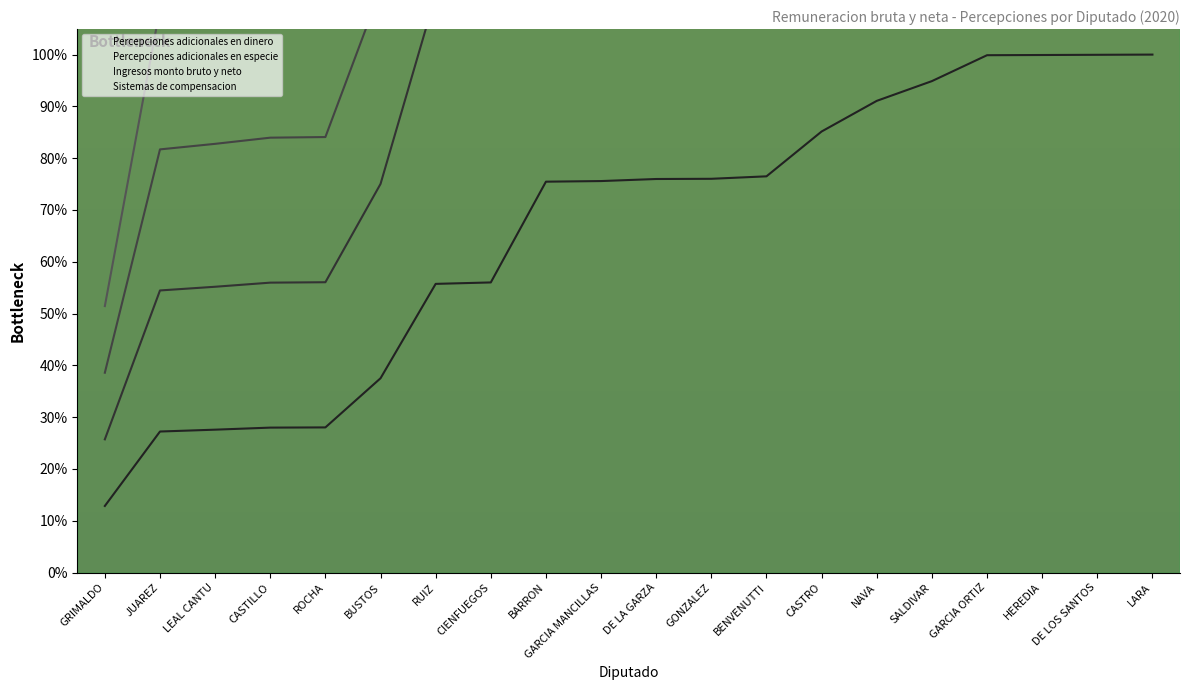

True or false: Percepciones adicionales en dinero and Sistemas de compensacion cross at least once.

False